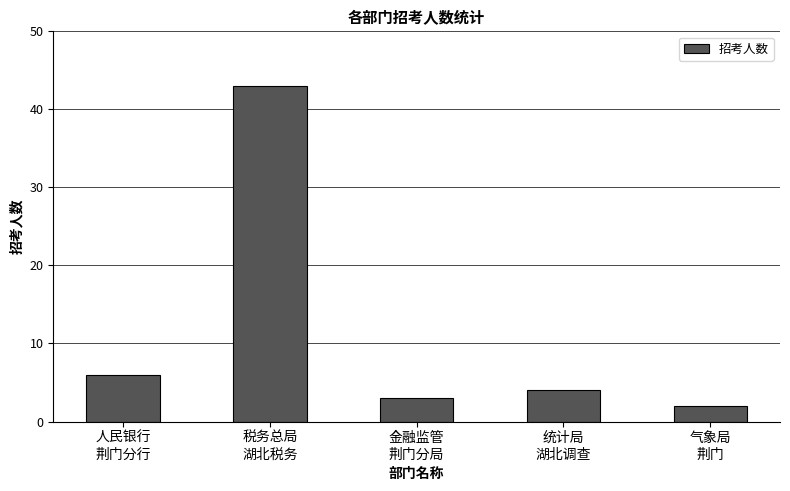

What is the difference between the maximum and minimum values?

41